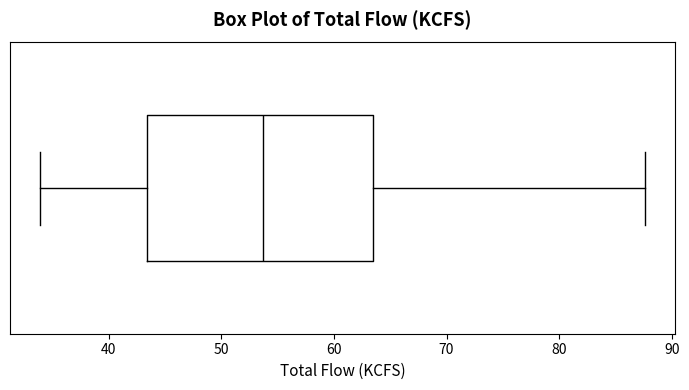

Read this box plot against the x-axis: the position of the median line, the range covered by the box, and the ends of both whiskers. The values are not printed on the chart, so give them approximately, as read against the axis.

median 54, box 43 to 63, whiskers 34 to 88